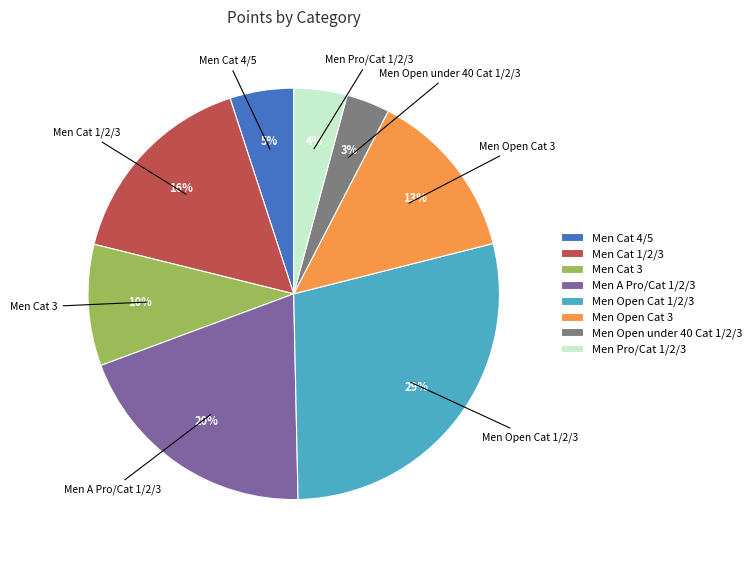

Between Men Open Cat 1/2/3 and Men Cat 3, which is larger?

Men Open Cat 1/2/3